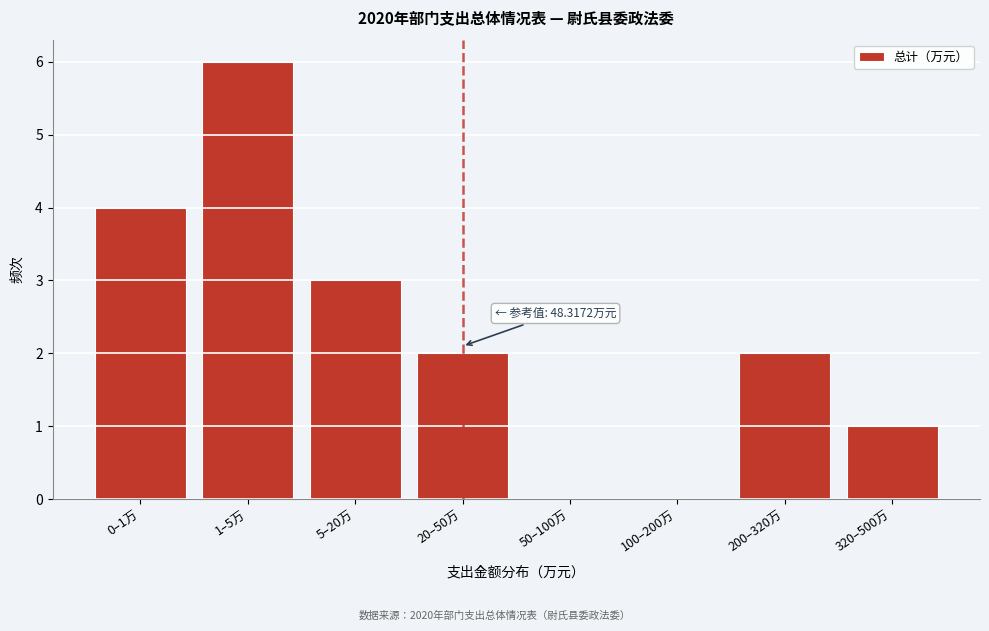

Reading right to left, transcribe all the data shown in this chart.

320–500万=1	200–320万=2	100–200万=0	50–100万=0	20–50万=2	5–20万=3	1–5万=6	0–1万=4